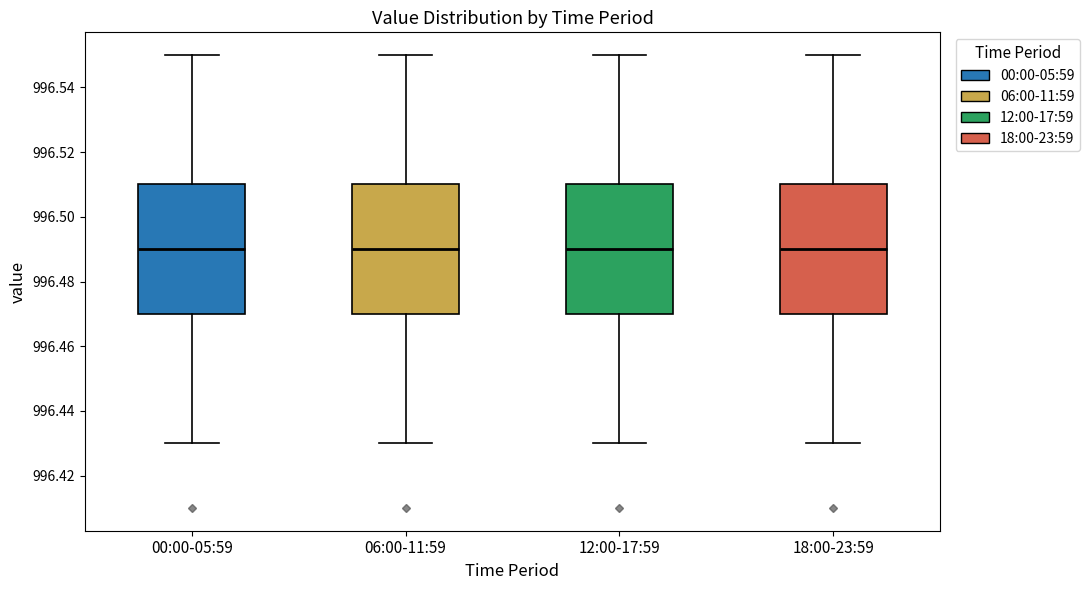

Reading left to right, transcribe this box plot: for each box, give where its median line is, the range the box spans, and where its two whiskers end, as read against the y-axis. The values are not printed on the chart, so give them approximately, as read against the axis.

00:00-05:59: median 996.49, box 996.47 to 996.51, whiskers 996.43 to 996.55
06:00-11:59: median 996.49, box 996.47 to 996.51, whiskers 996.43 to 996.55
12:00-17:59: median 996.49, box 996.47 to 996.51, whiskers 996.43 to 996.55
18:00-23:59: median 996.49, box 996.47 to 996.51, whiskers 996.43 to 996.55